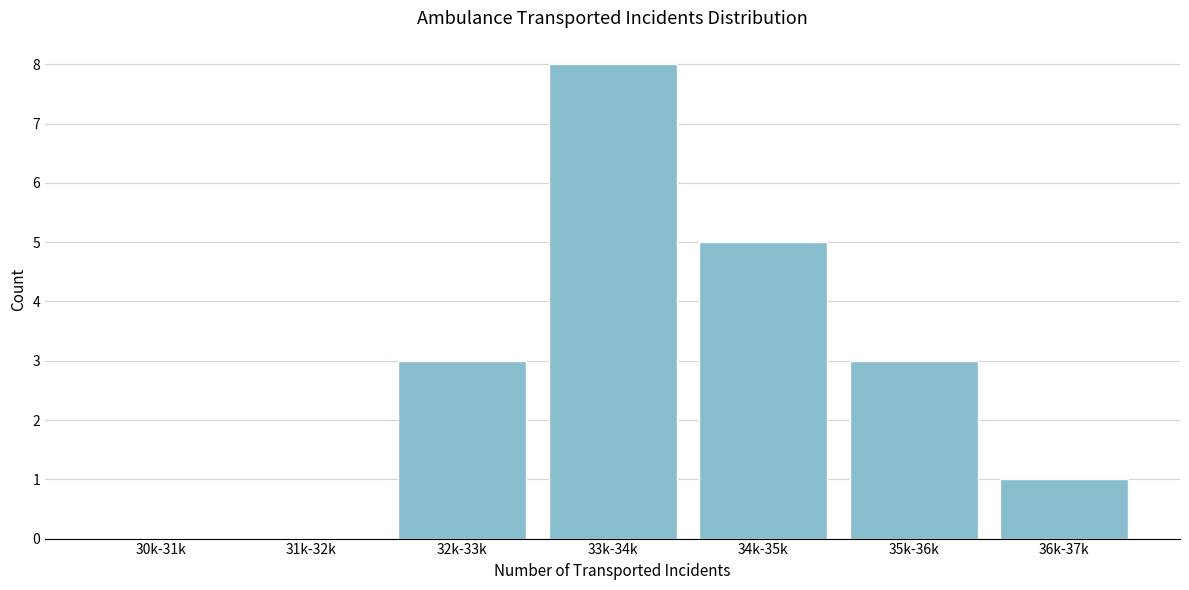

Reading left to right, transcribe all the data shown in this chart.

30k-31k=0	31k-32k=0	32k-33k=3	33k-34k=8	34k-35k=5	35k-36k=3	36k-37k=1